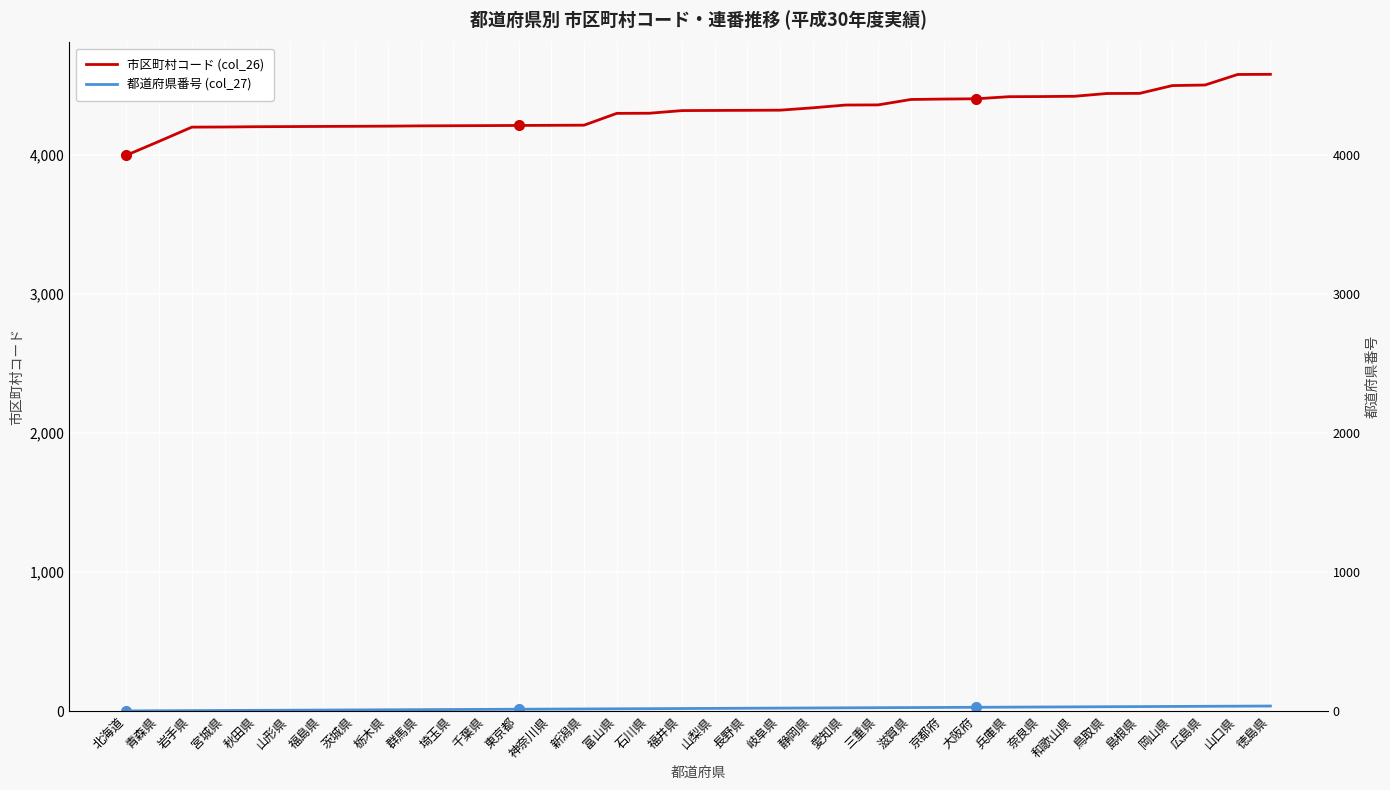

Where is 都道府県番号 (col_27) nearest to the value 18?

福井県